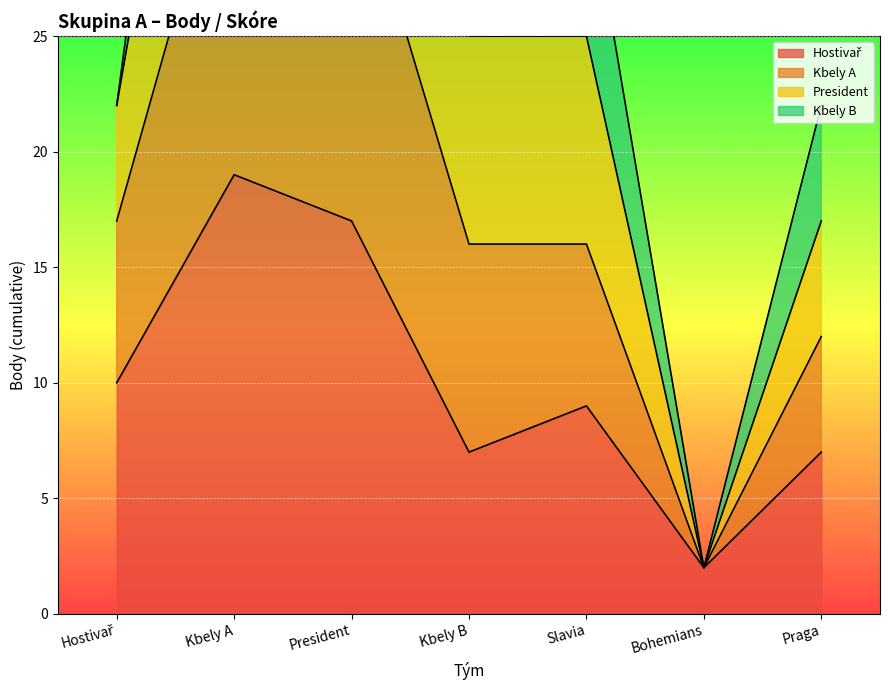

What is the minimum value for President?

2